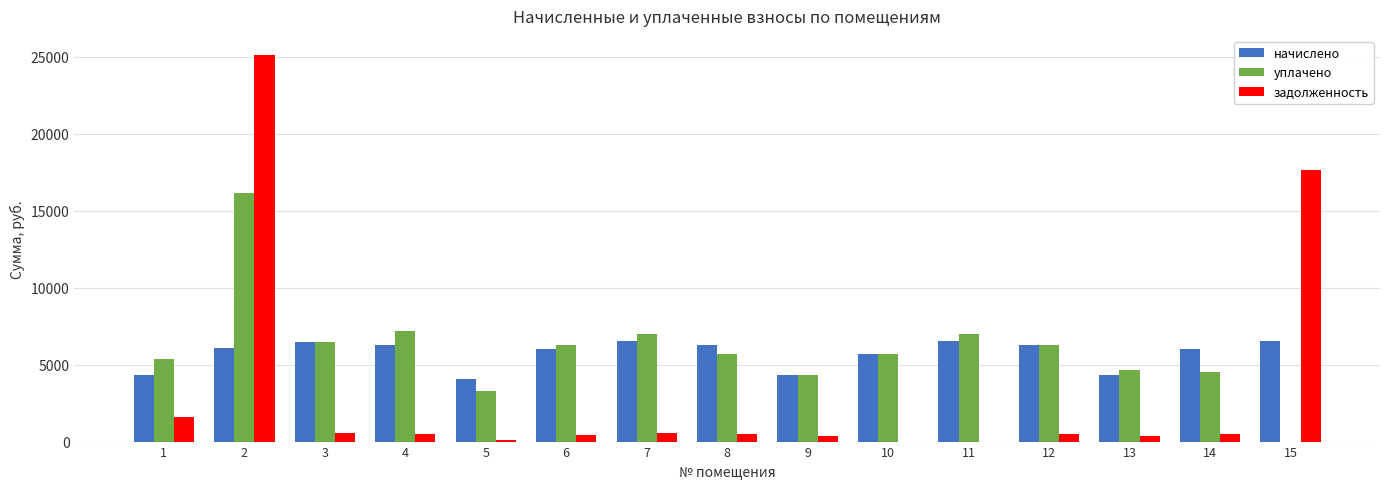

What is the sum of the начислено values at 12 and 8?

12529.3